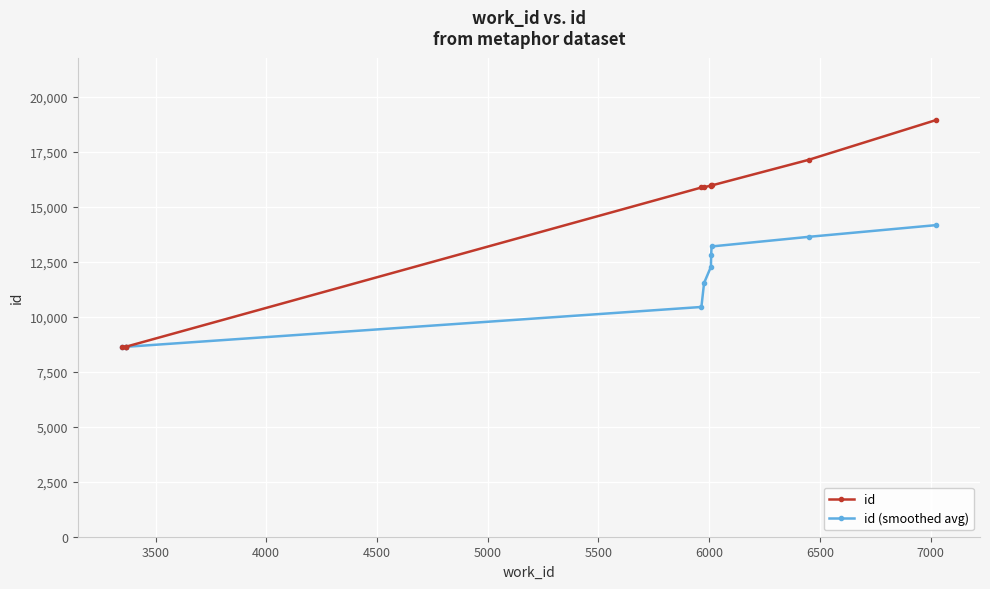

How many series are shown in this chart?

2